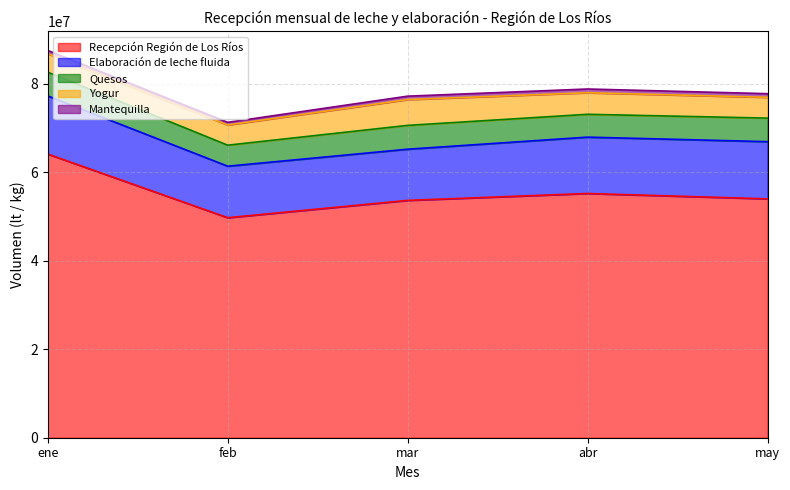

Rank the series by their maximum value, from highest to lowest.

Recepción Región de Los Ríos, Elaboración de leche fluida, Yogur, Quesos, Mantequilla